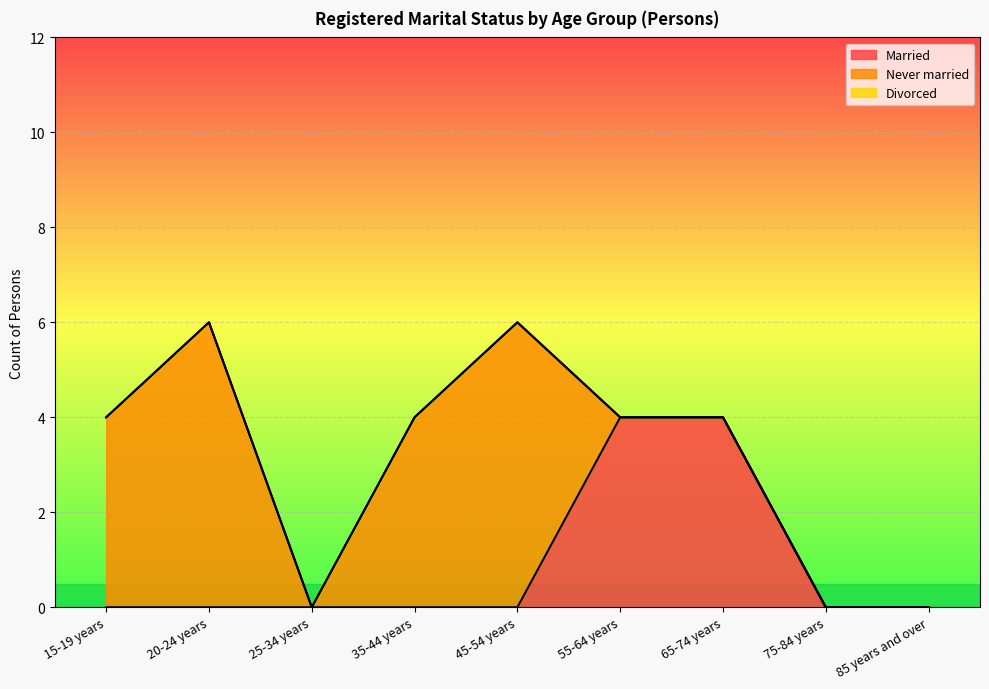

Which series has the largest total across all categories?

Never married